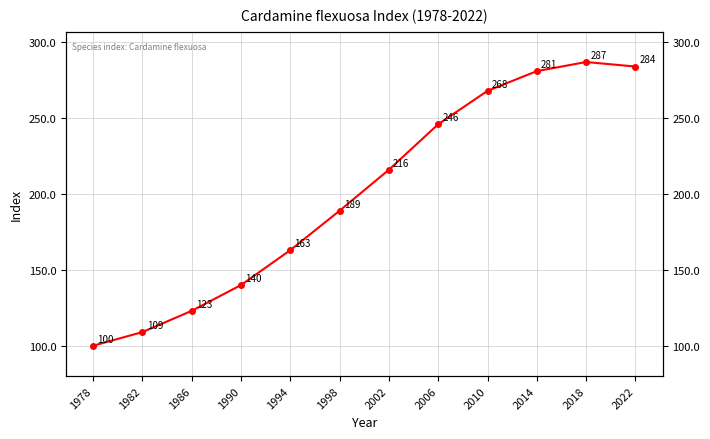

List the labels in order of value, smallest first.

1978, 1982, 1986, 1990, 1994, 1998, 2002, 2006, 2010, 2014, 2022, 2018